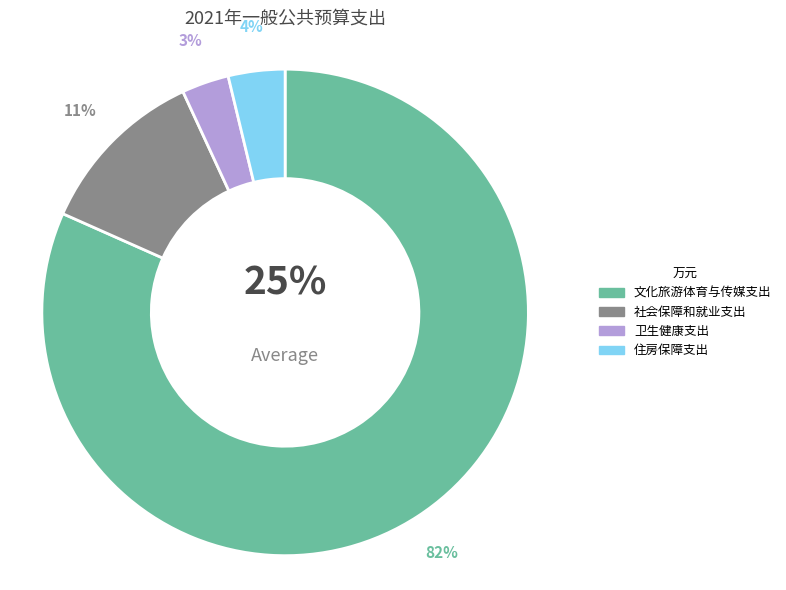

Does 文化旅游体育与传媒支出 account for over 50% of the chart?

Yes